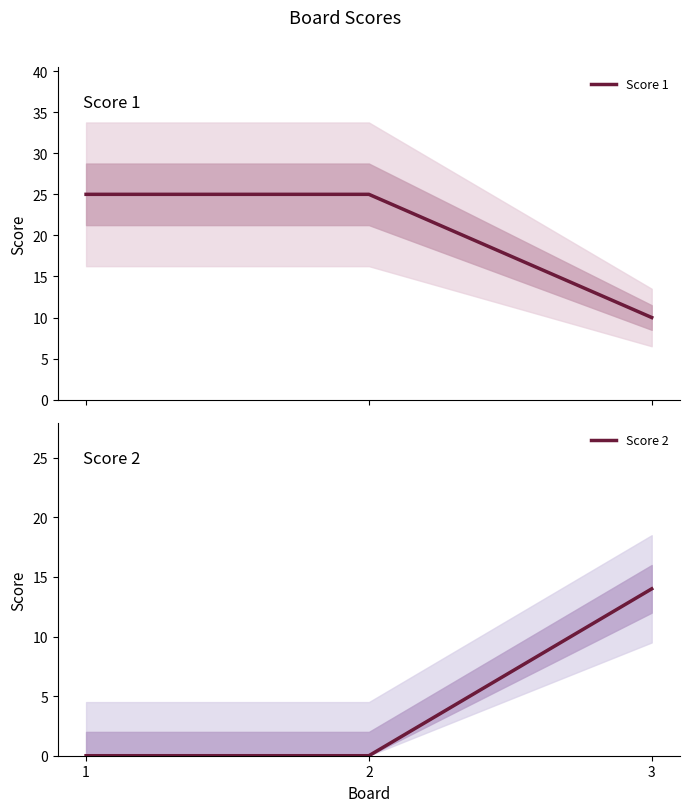

What is the difference between the second highest and minimum values in the Score 1 series?

15